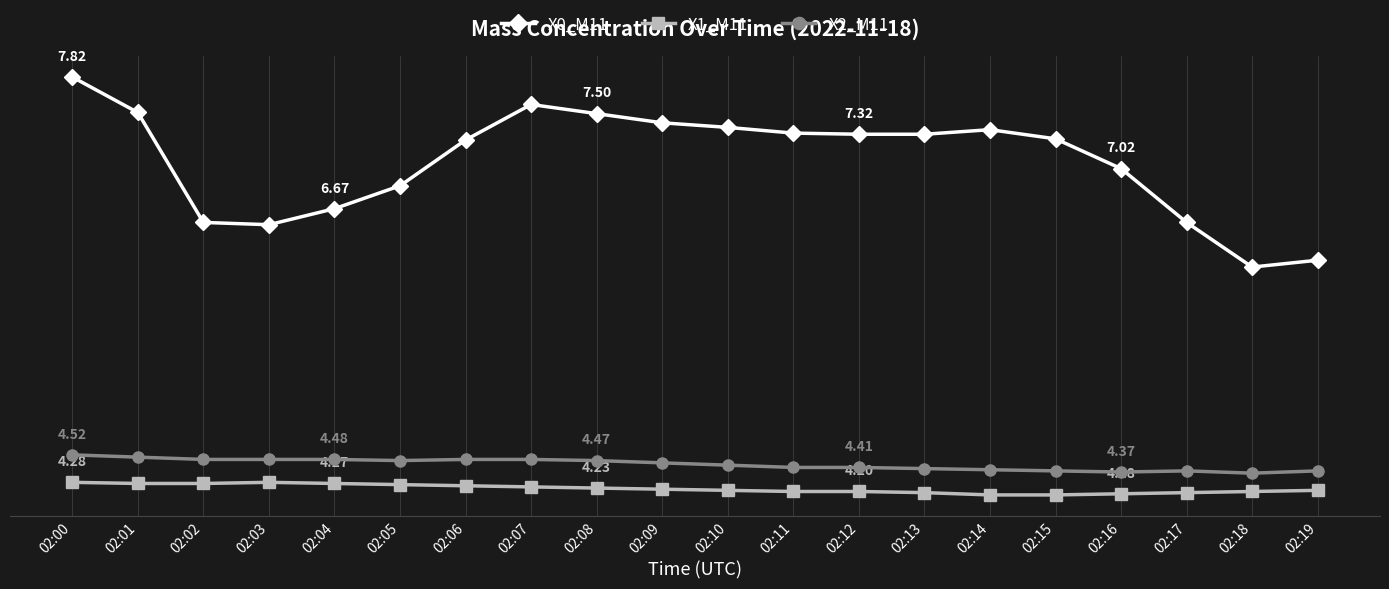

List the labels in order of X0_M11 value, largest first.

02:00, 02:07, 02:01, 02:08, 02:09, 02:10, 02:14, 02:11, 02:12, 02:13, 02:15, 02:06, 02:16, 02:05, 02:04, 02:02, 02:17, 02:03, 02:19, 02:18